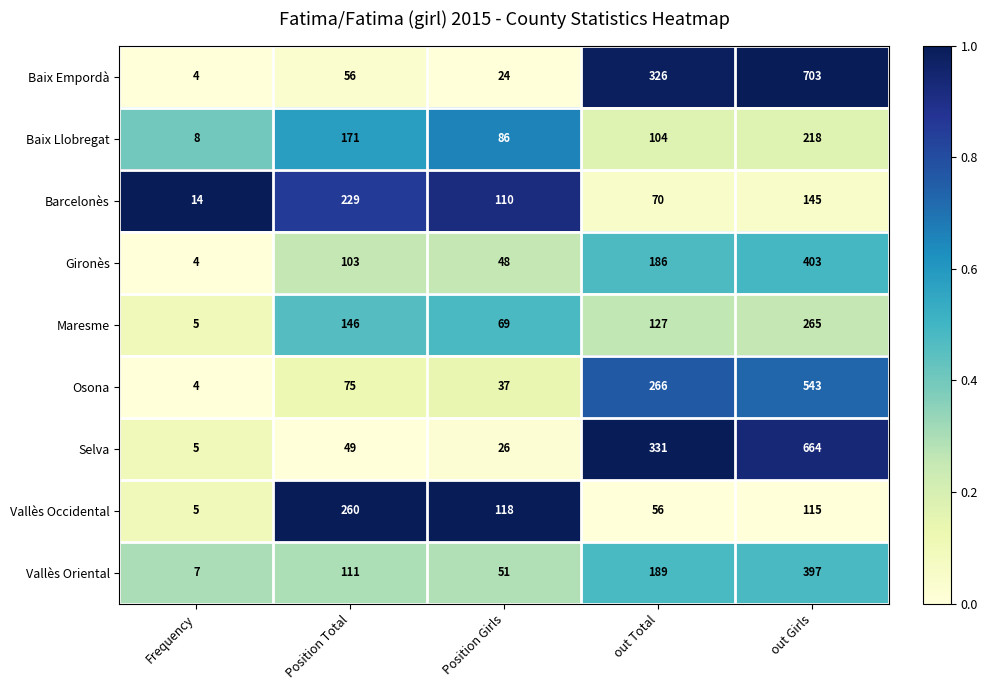

Which series has the largest total across all categories?

Baix Empordà